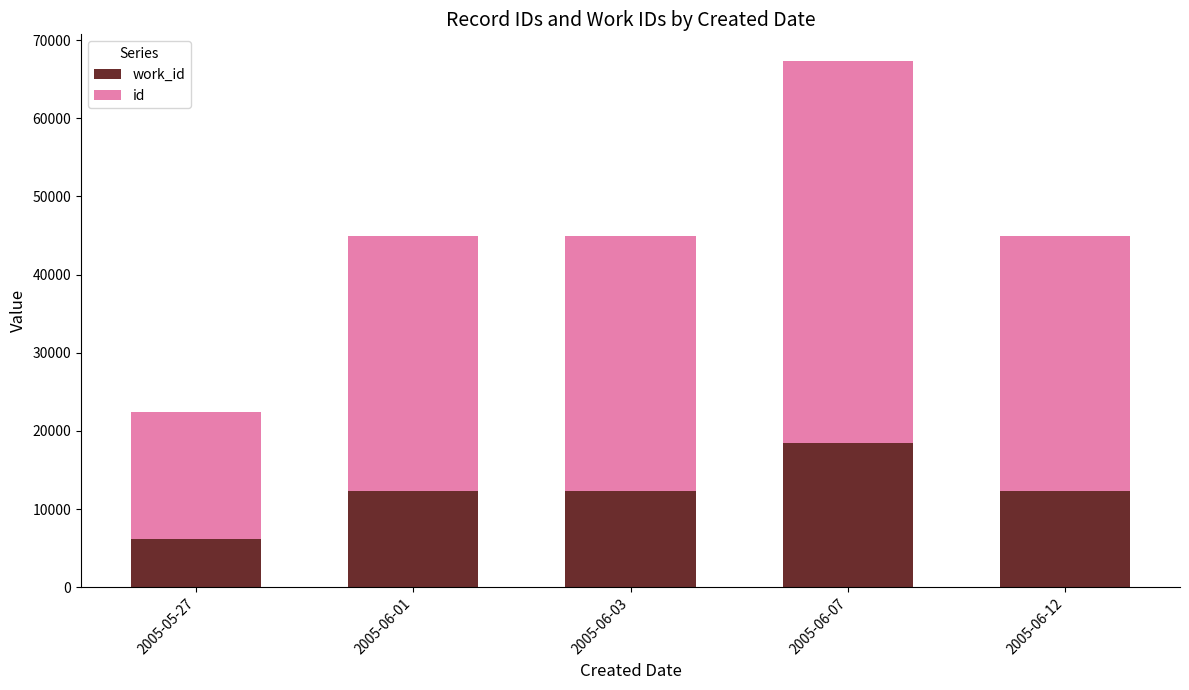

What is the total value across all series at 2005-06-01?

44909